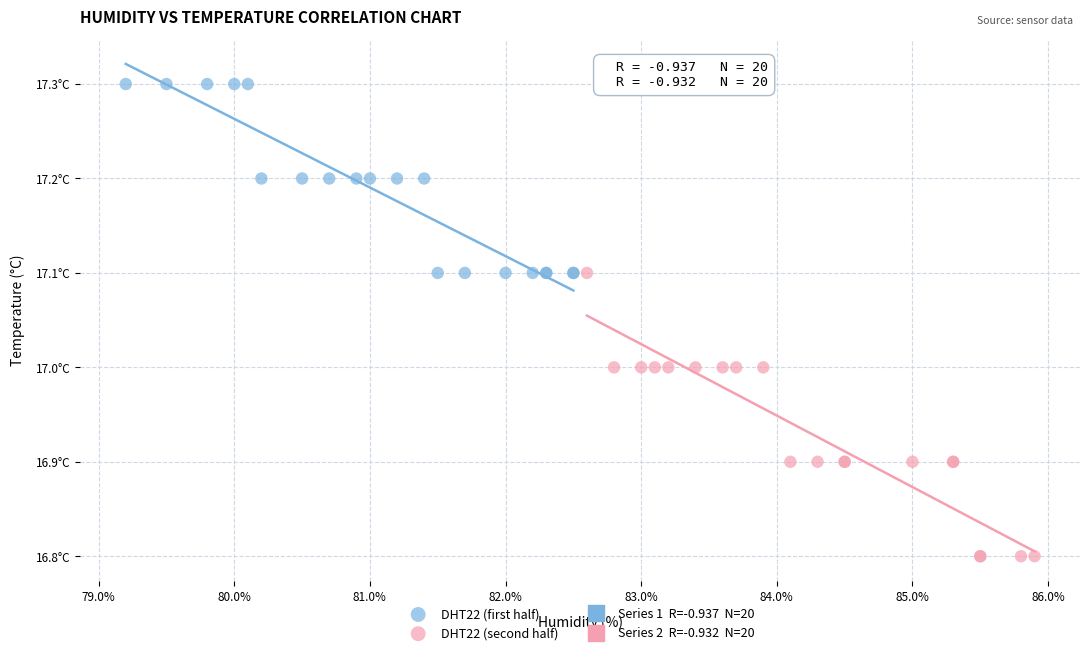

Which series reaches the minimum Y coordinate?

DHT22 (second half)